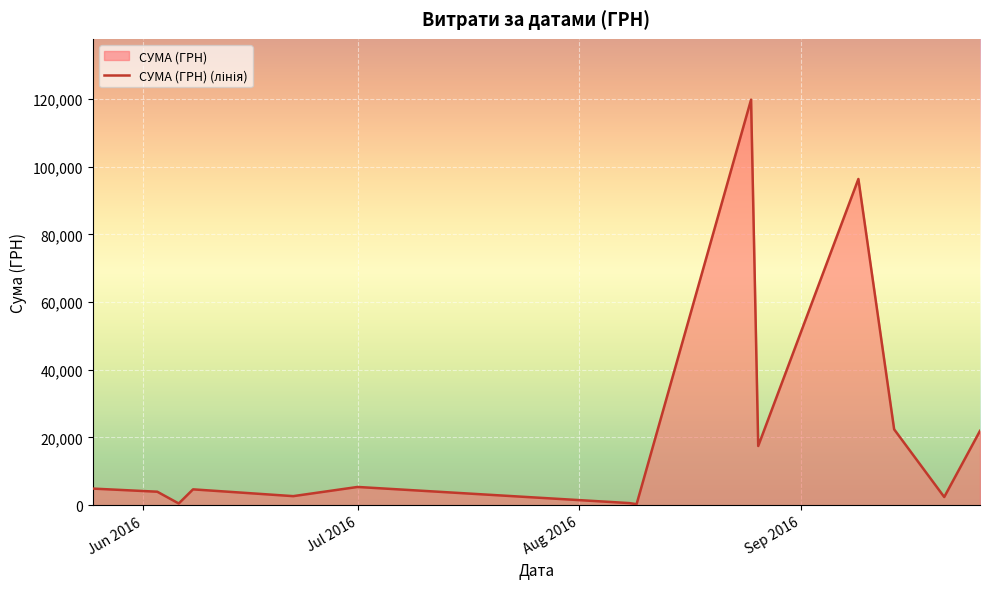

Reading left to right, transcribe all the data shown in this chart.

4896.3	3973.0	492.0	4670.0	2665.0	5380.0	609.0	288.8	119800.0	17481.9	96364.9	22400.7	2404.0	21952.0